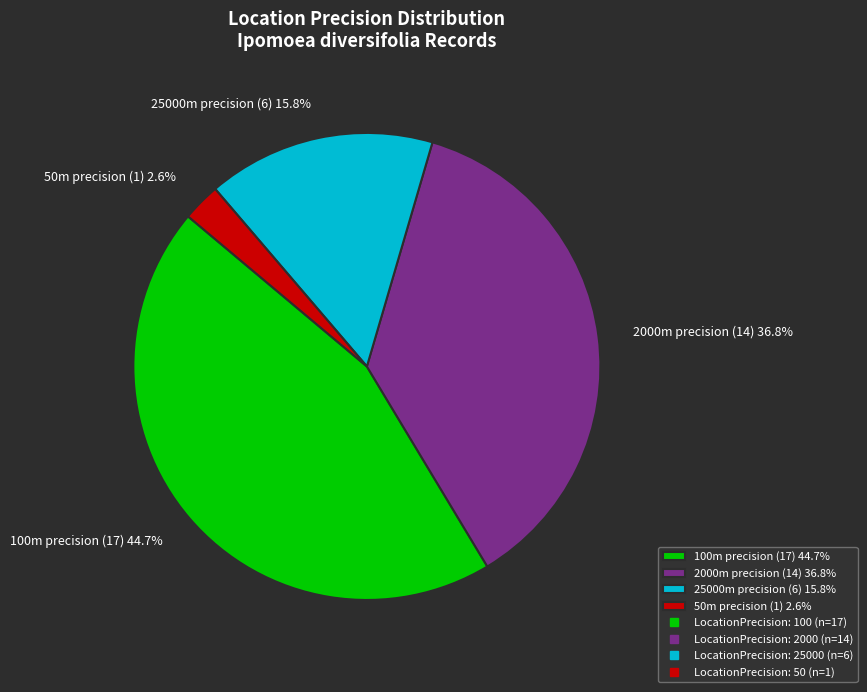

What is the smallest slice in the pie chart?

50m precision (1) 2.6%